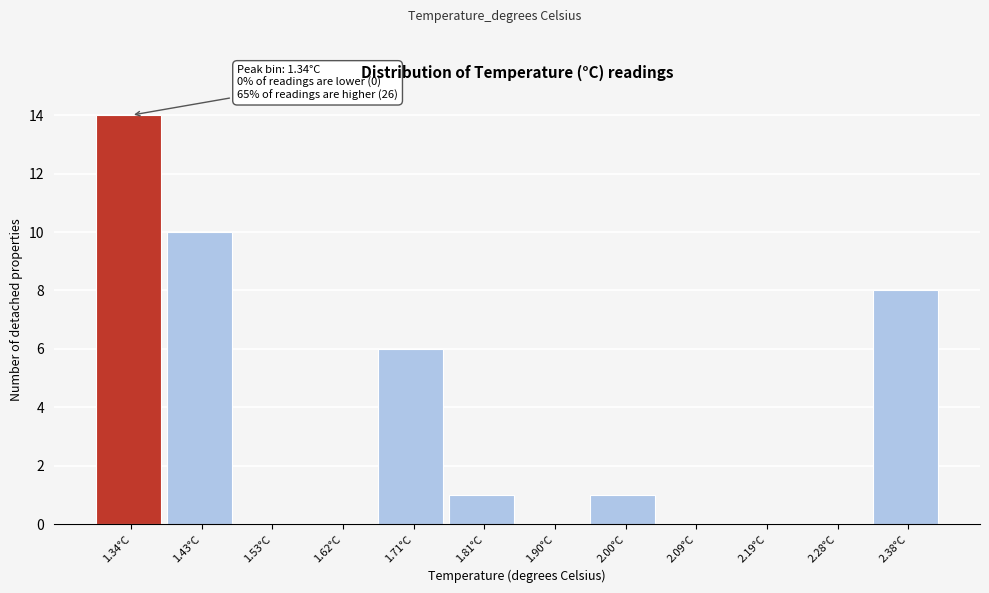

Over which range of the x-axis is the bar tallest?

1.29 to 1.38